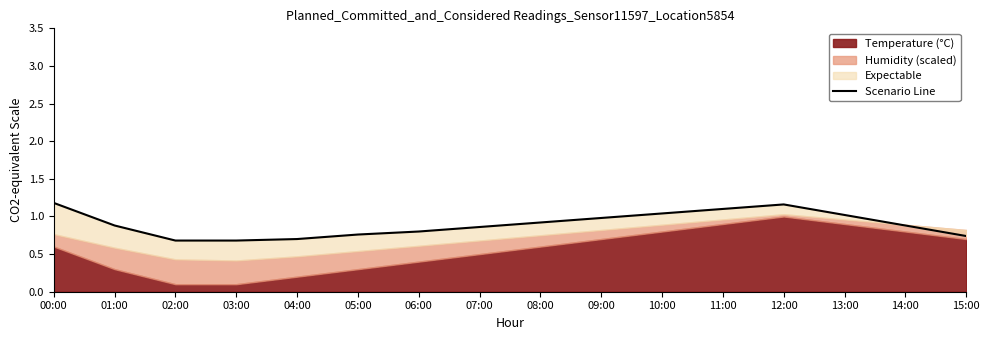

What is the greatest value displayed?

1.2